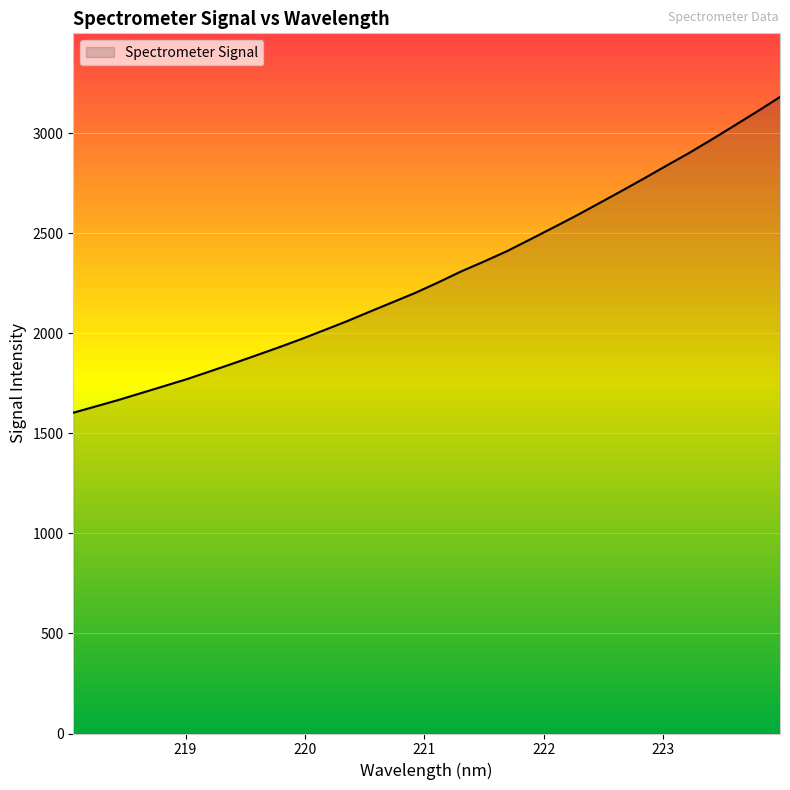

What is the greatest value displayed?

3180.1